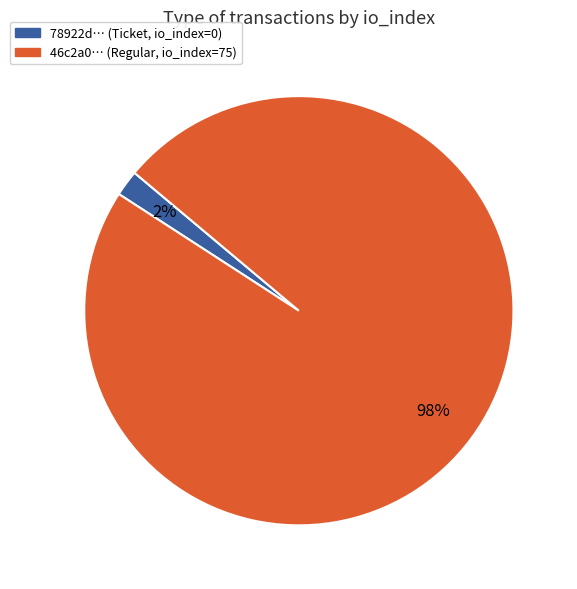

To the nearest percent, what is the average slice percentage?

50%